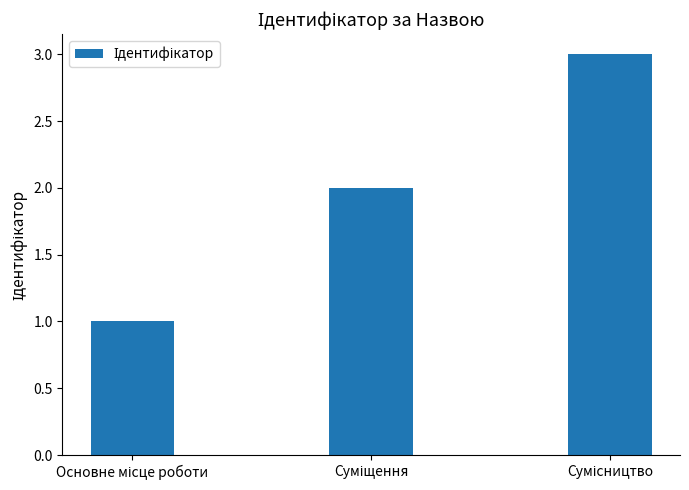

What is the difference between the maximum and minimum values?

2